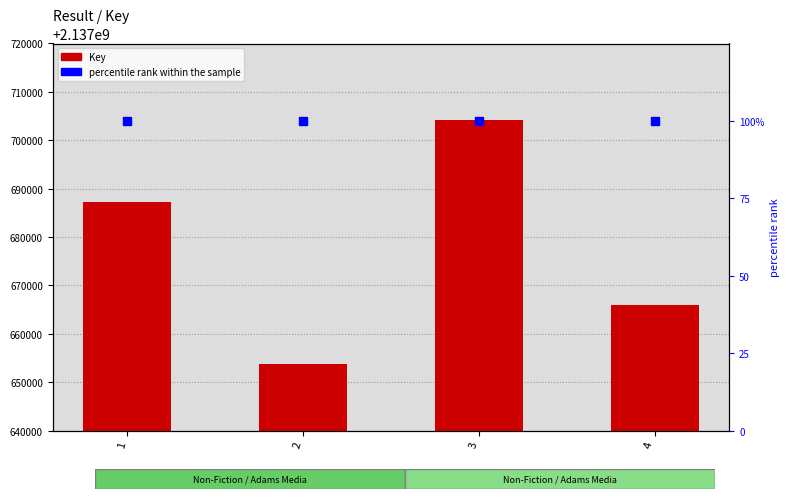

How many groups of bars are there?

4